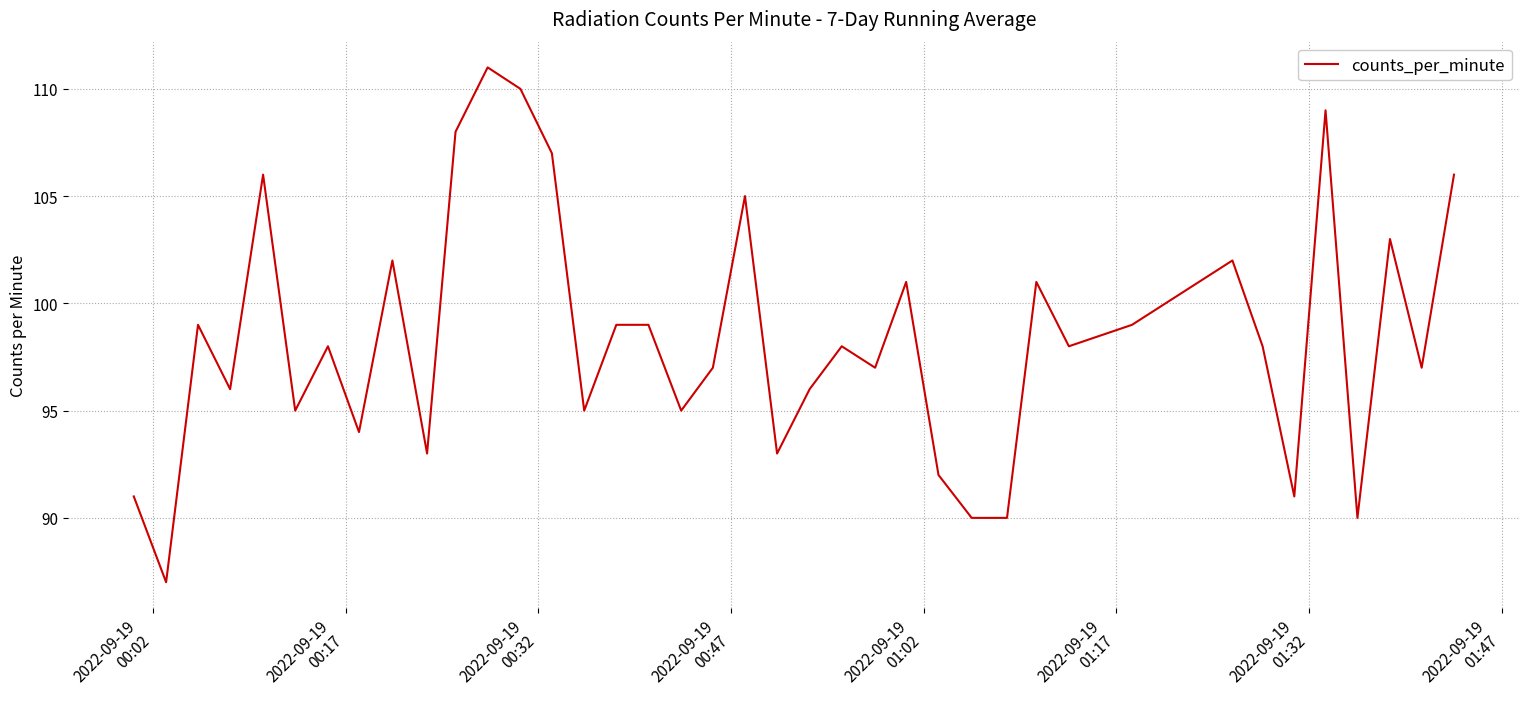

What is the minimum value shown in the chart?

87